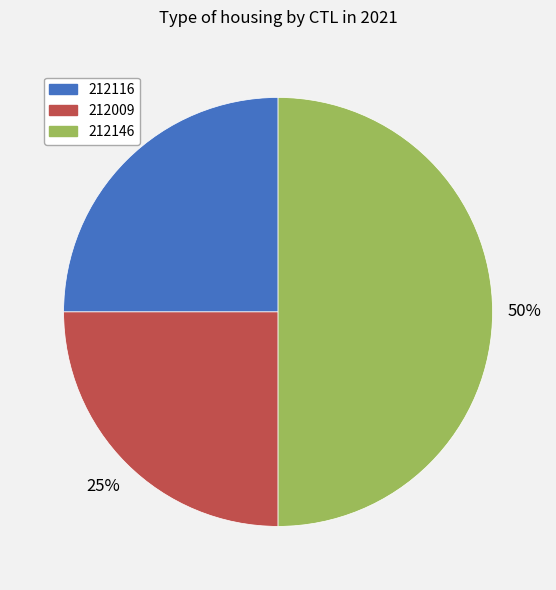

To the nearest percent, what is the difference between the largest and smallest slice percentages?

25%